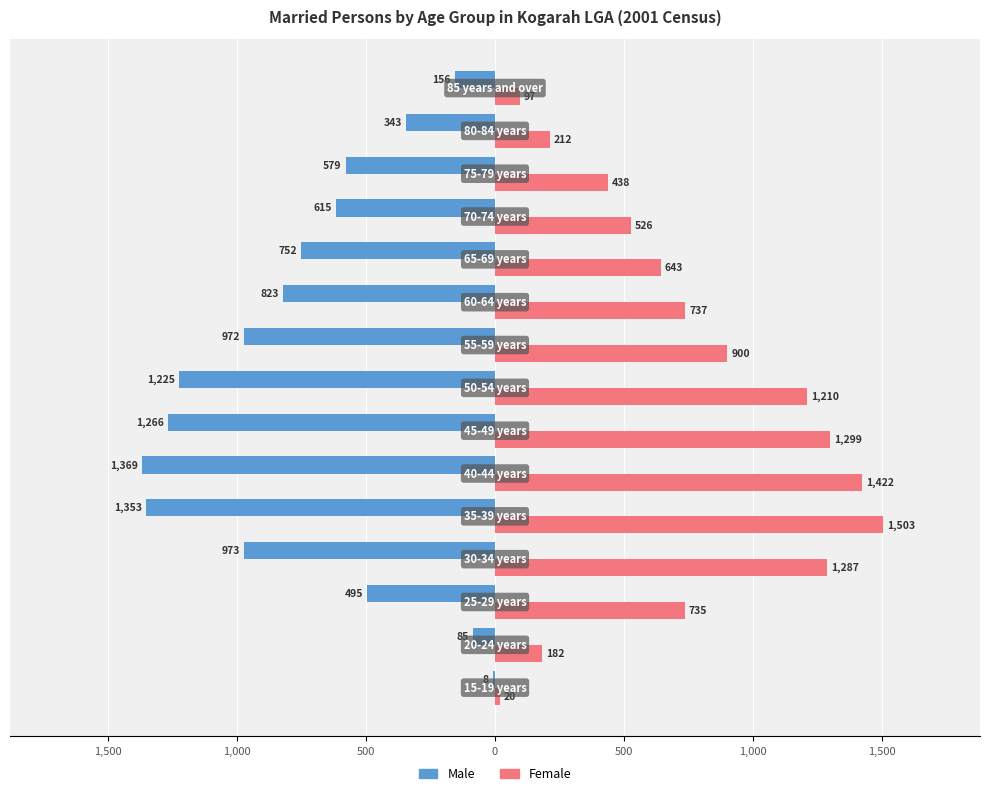

What are all the series names shown in the legend?

Male, Female